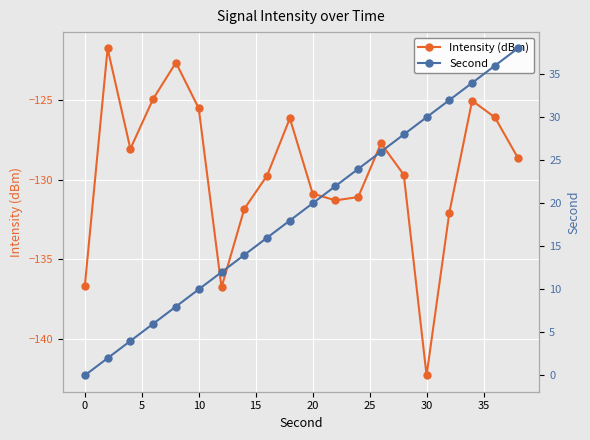

What is the minimum value for Intensity (dBm)?

-142.3